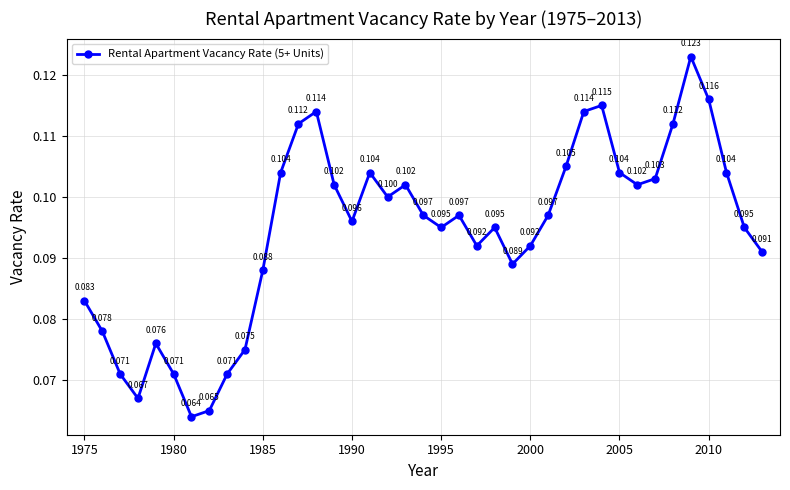

True or false: the data has more than 1 interior local peaks.

True